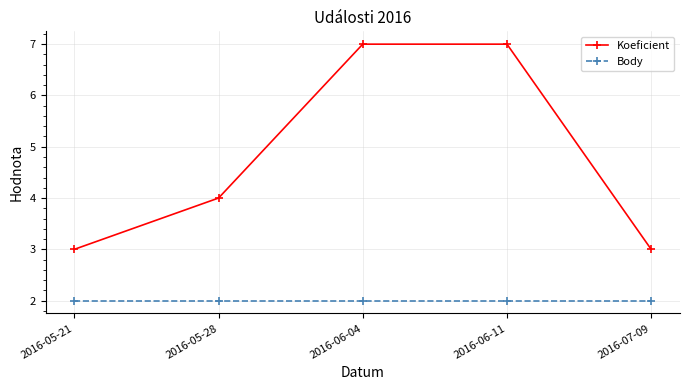

What is the total value across all series at 2016-06-11?

9